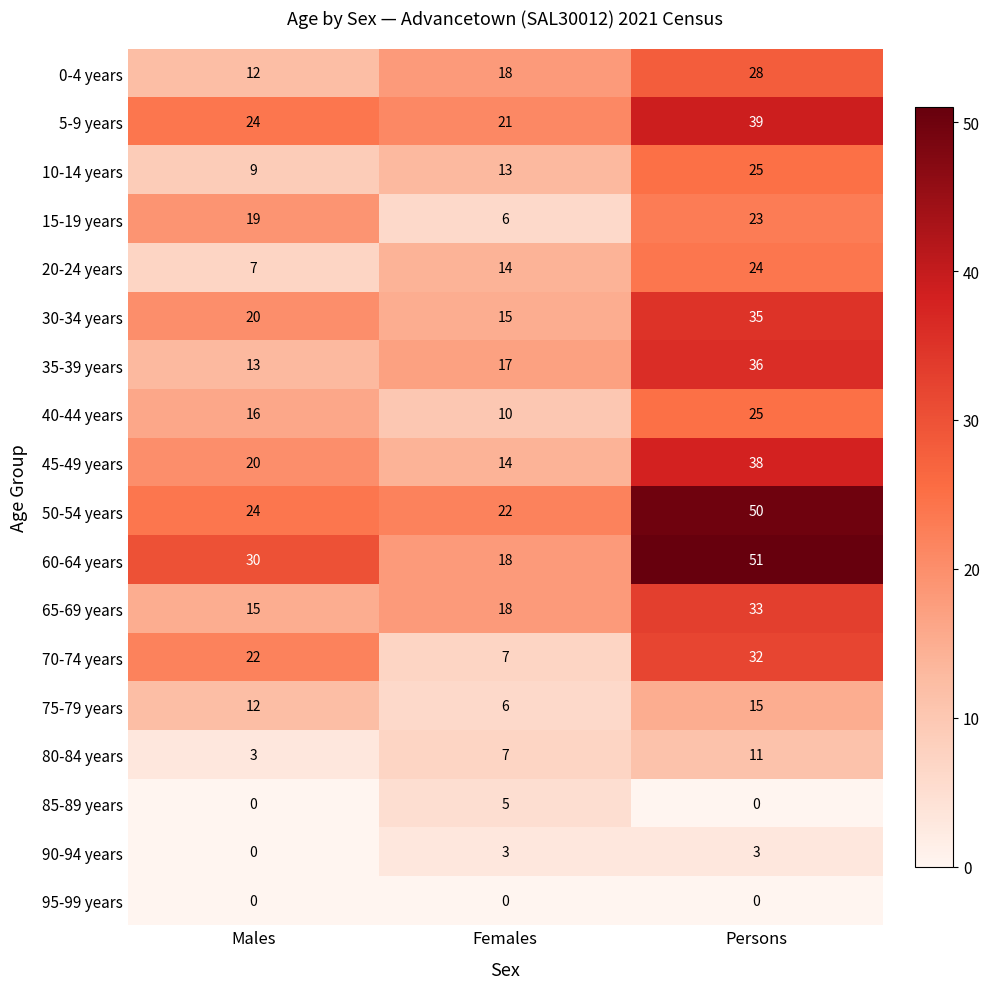

How many data points does each series have?

3